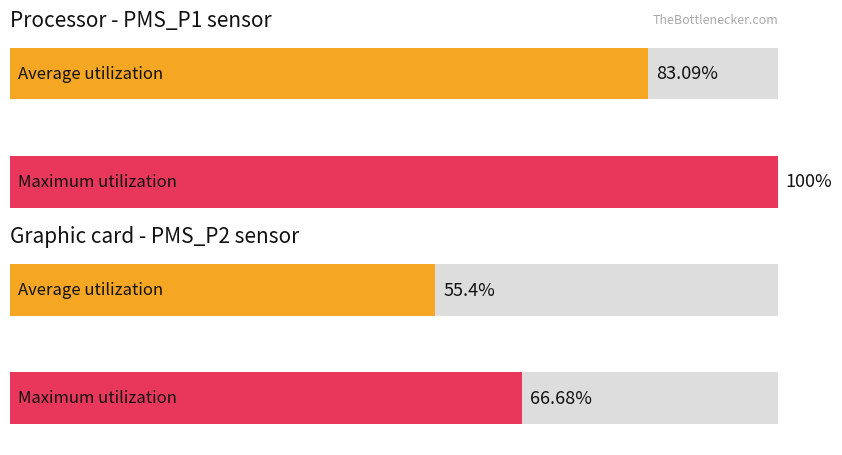

How many bars are there in each group?

2